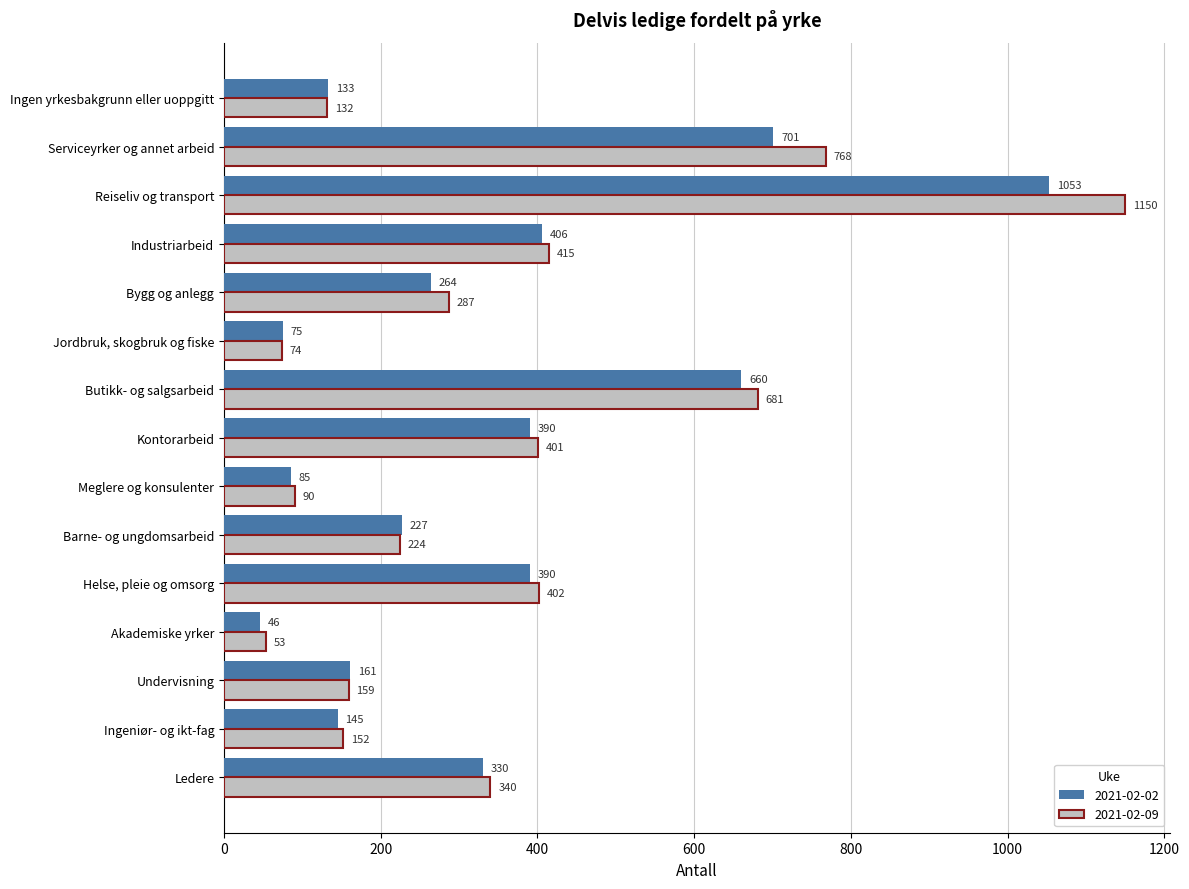

Where is 2021-02-02 nearest to the value 549?

Butikk- og salgsarbeid